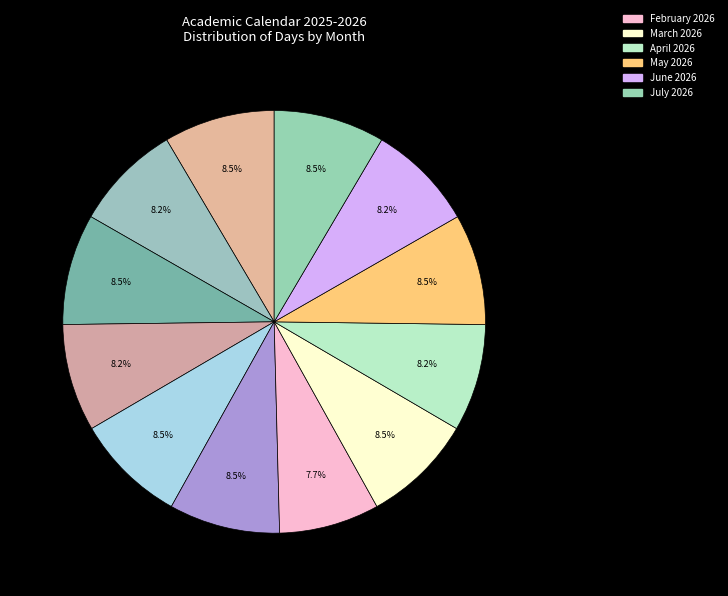

How many slices are in this pie chart?

12